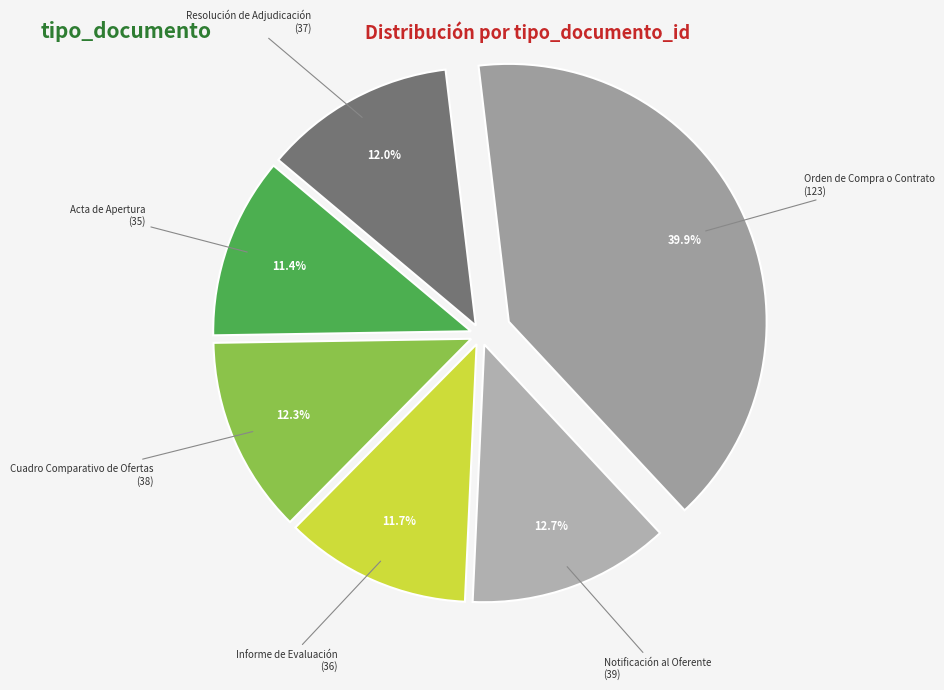

How many slices are in this pie chart?

6